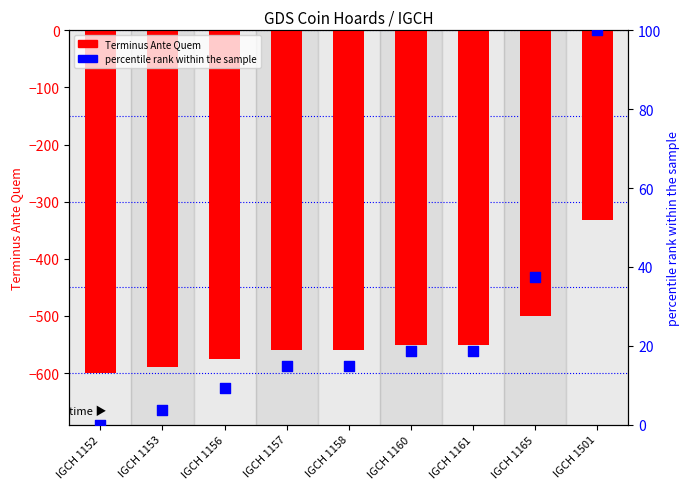

Is the value of Terminus Ante Quem at IGCH 1158 greater than the value of percentile rank within the sample at IGCH 1161?

No